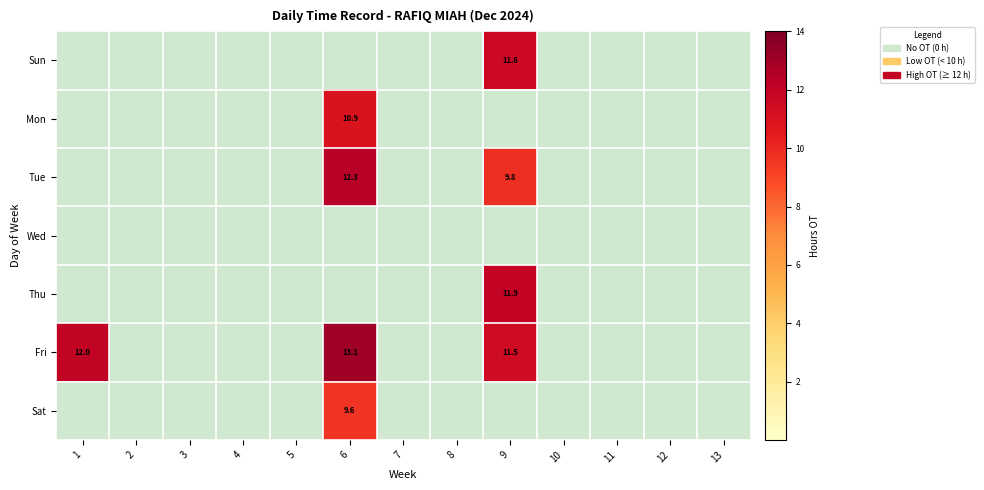

Is it true that Mon equals 10.9 at 6?

True